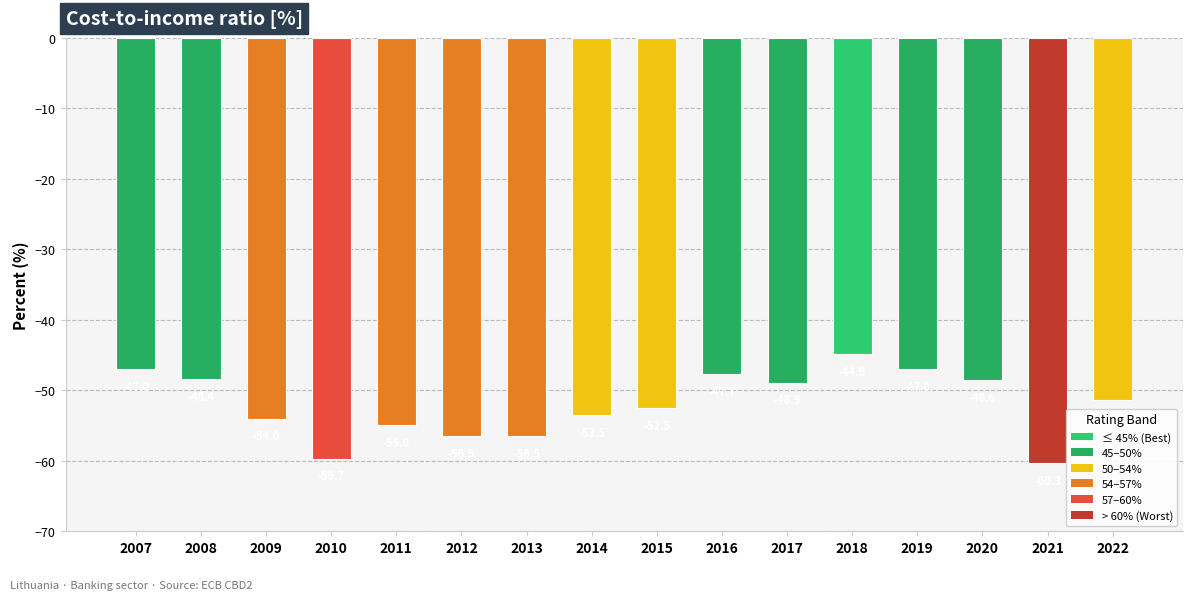

True or false: the data shows -47.7 at 2016.

True